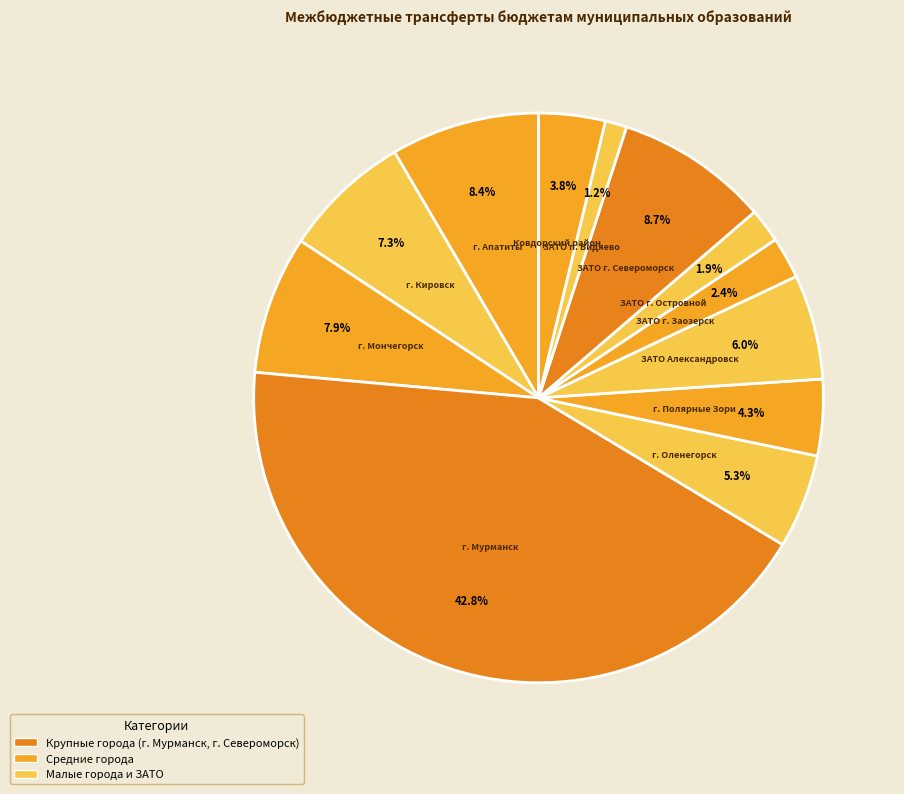

Which has a higher value, ЗАТО г. Заозерск or г. Мурманск?

г. Мурманск